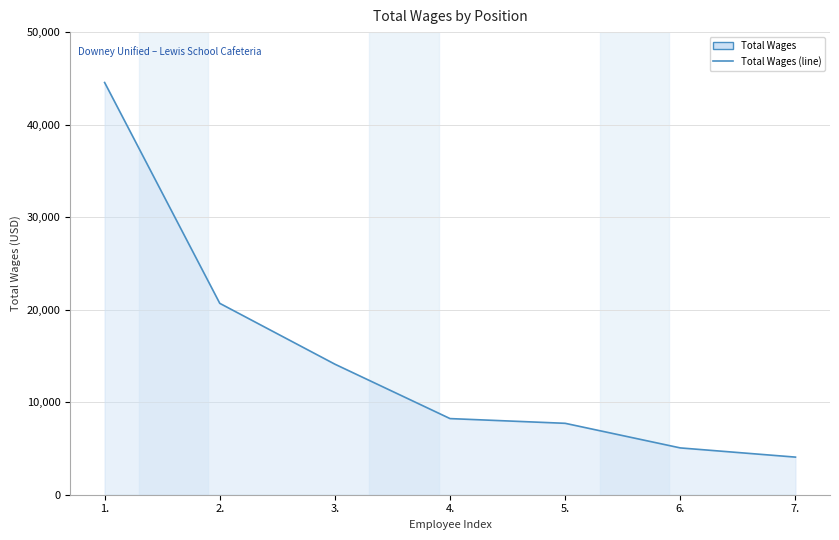

Between 2. and 7., which is larger?

2.